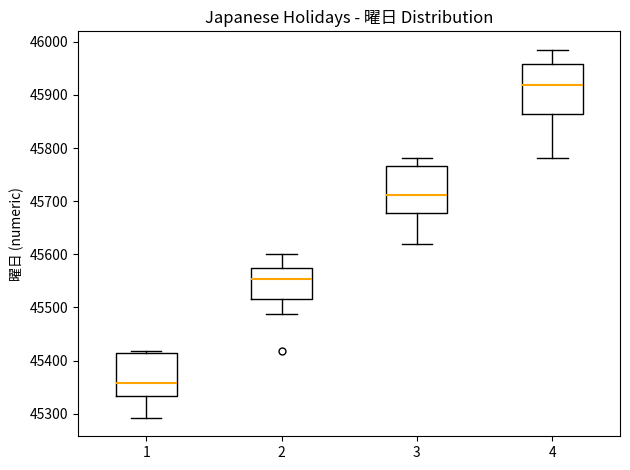

Reading left to right, read every box against the y-axis: the position of its median line, the range the box covers, and the ends of its whiskers. The values are not printed on the chart, so give them approximately, as read against the axis.

1: median 45360, box 45330 to 45410, whiskers 45290 to 45420
2: median 45550, box 45520 to 45570, whiskers 45490 to 45600
3: median 45710, box 45680 to 45770, whiskers 45620 to 45780
4: median 45920, box 45860 to 45960, whiskers 45780 to 45990